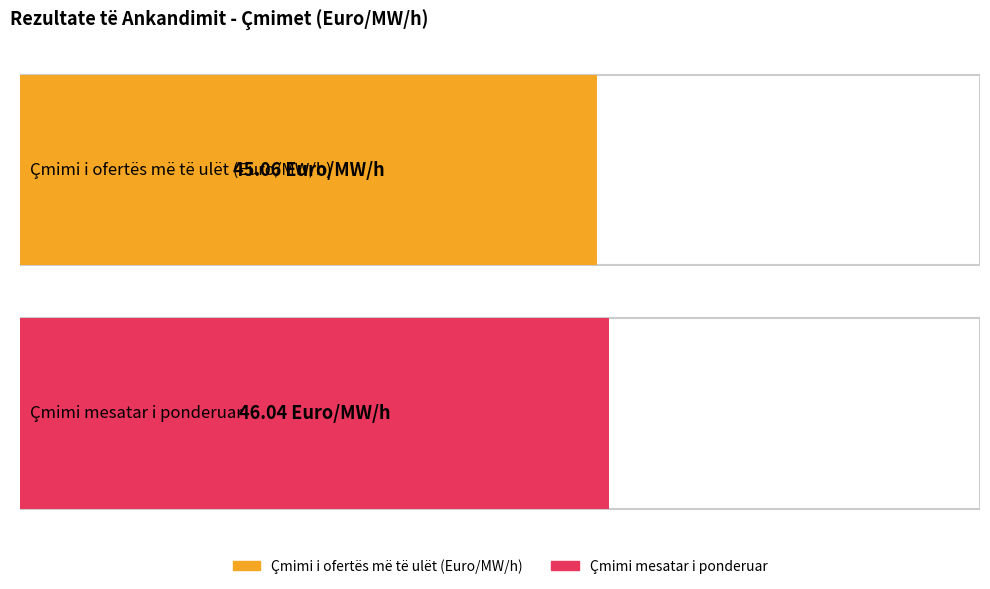

Rank the series at 18 from lowest to highest value.

Çmimi i ofertës më të ulët (Euro/MW/h), Çmimi mesatar i ponderuar